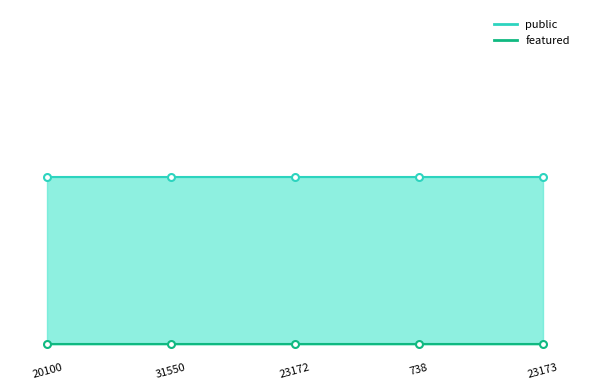

List the series in order of their peak value, highest first.

public, featured